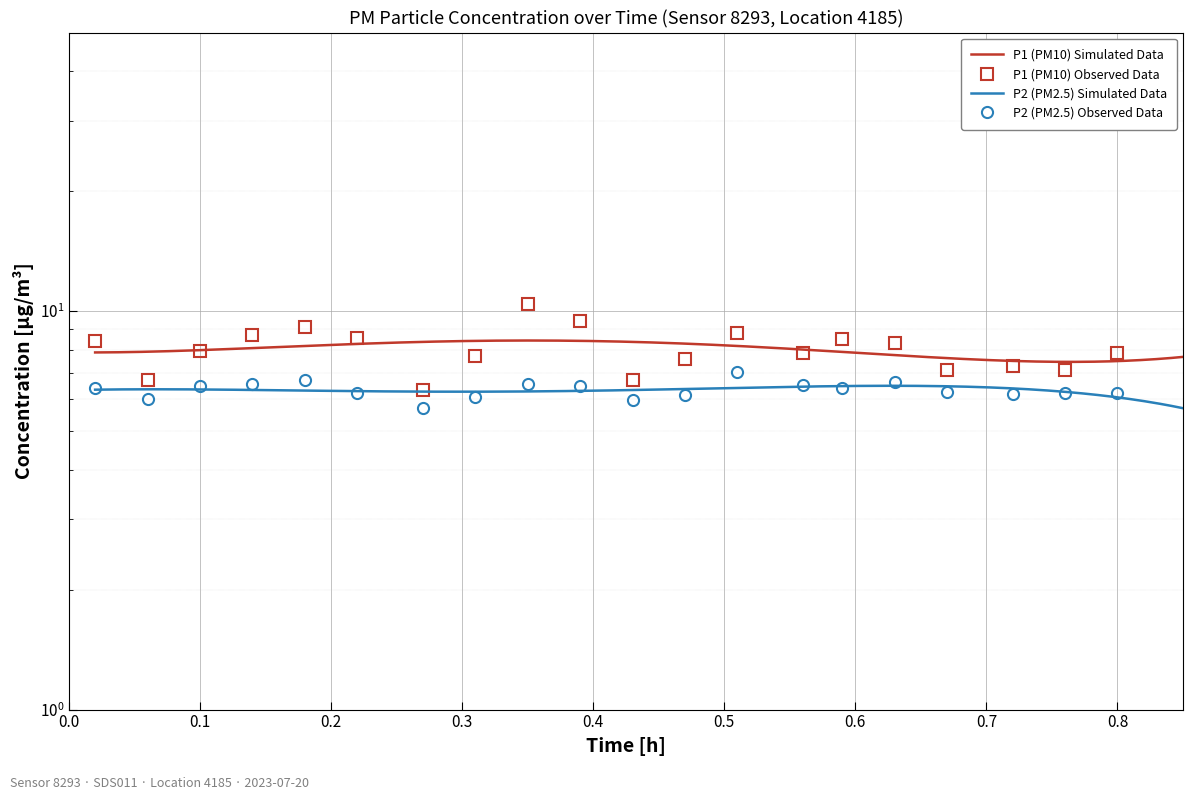

What is the difference between the maximum and minimum values in the P2 series?

1.3